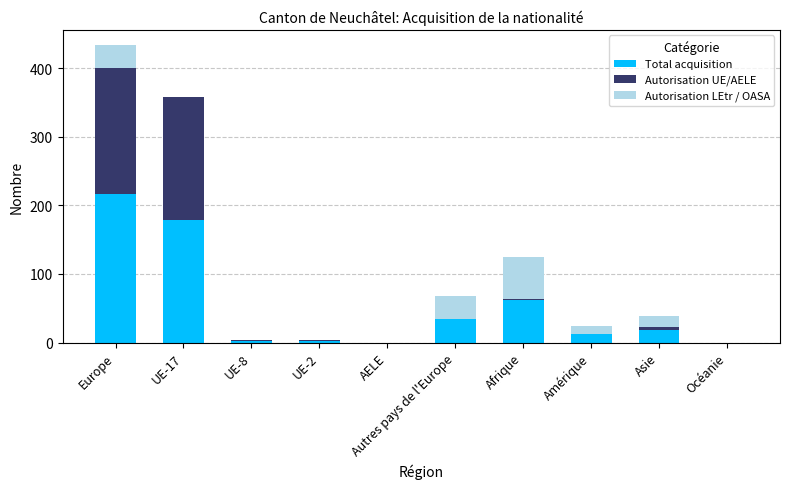

How many distinct data groups are displayed?

3